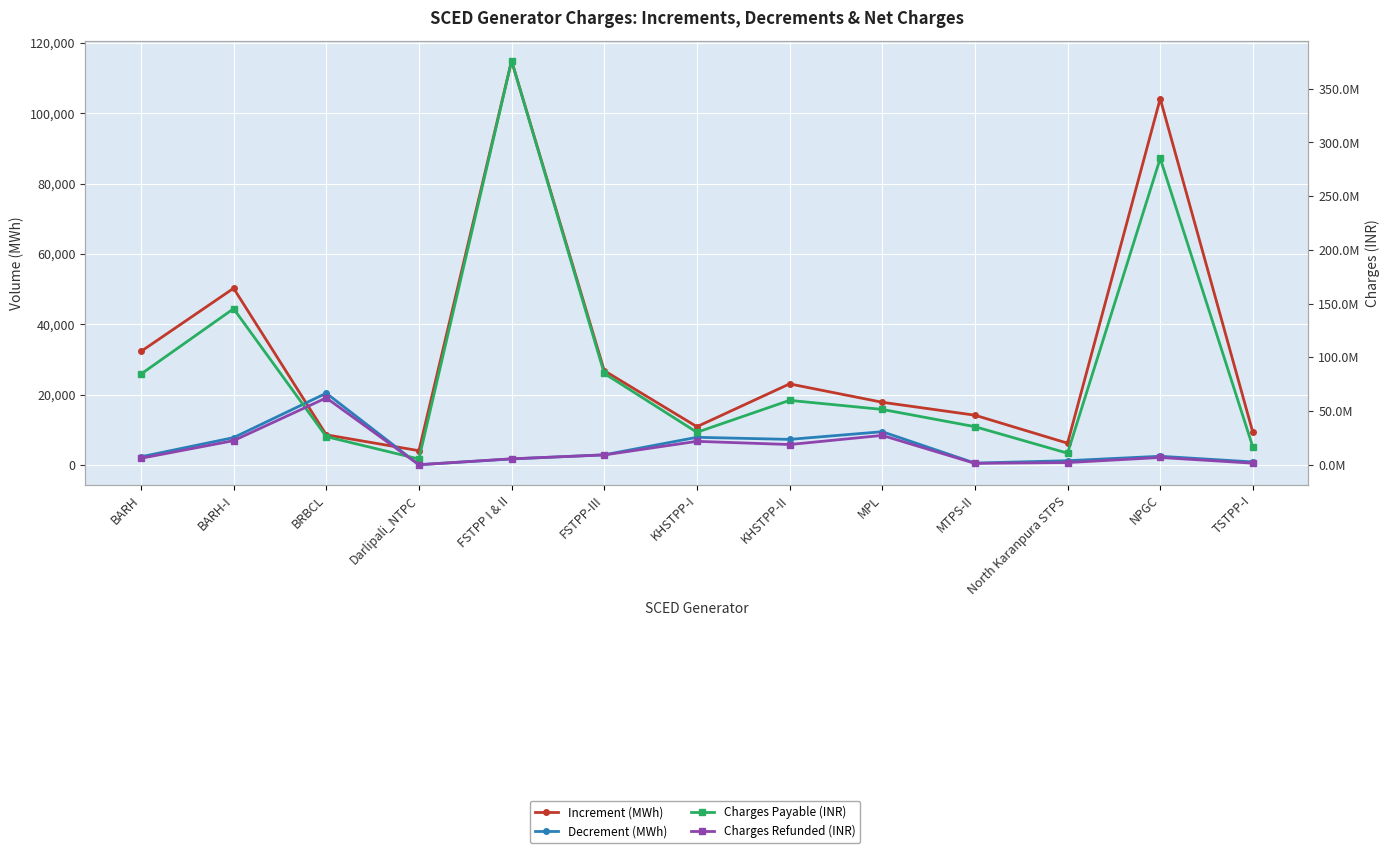

Reading left to right, what are all the values shown in this chart?

Increment (MWh): BARH=32264.8	BARH-I=50227.2	BRBCL=8569.7	Darlipali_NTPC=4050.5	FSTPP I & II=114902.5	FSTPP-III=26797.8	KHSTPP-I=10876.1	KHSTPP-II=23041.2	MPL=17821.7	MTPS-II=14146.3	North Karanpura STPS=6187.6	NPGC=104123.2	TSTPP-I=9231.4
Decrement (MWh): BARH=2320.9	BARH-I=7772.1	BRBCL=20395.8	Darlipali_NTPC=69.4	FSTPP I & II=1708.5	FSTPP-III=2882.6	KHSTPP-I=7860.1	KHSTPP-II=7266.2	MPL=9447.4	MTPS-II=527.1	North Karanpura STPS=1206.9	NPGC=2472.4	TSTPP-I=854.8
Charges Payable (INR): BARH=84372424.0	BARH-I=145257099.0	BRBCL=26223531.0	Darlipali_NTPC=5382203.0	FSTPP I & II=375977598.0	FSTPP-III=85048189.0	KHSTPP-I=30263461.0	KHSTPP-II=59970971.0	MPL=51539876.0	MTPS-II=35482165.0	North Karanpura STPS=10813239.0	NPGC=285173316.0	TSTPP-I=16470992.0
Charges Refunded (INR): BARH=6069227.0	BARH-I=22476998.0	BRBCL=62276381.0	Darlipali_NTPC=92573.0	FSTPP I & II=5581414.0	FSTPP-III=9191901.0	KHSTPP-I=21844001.0	KHSTPP-II=18865878.0	MPL=27350956.0	MTPS-II=1348648.0	North Karanpura STPS=2081135.0	NPGC=6813613.0	TSTPP-I=1512622.0